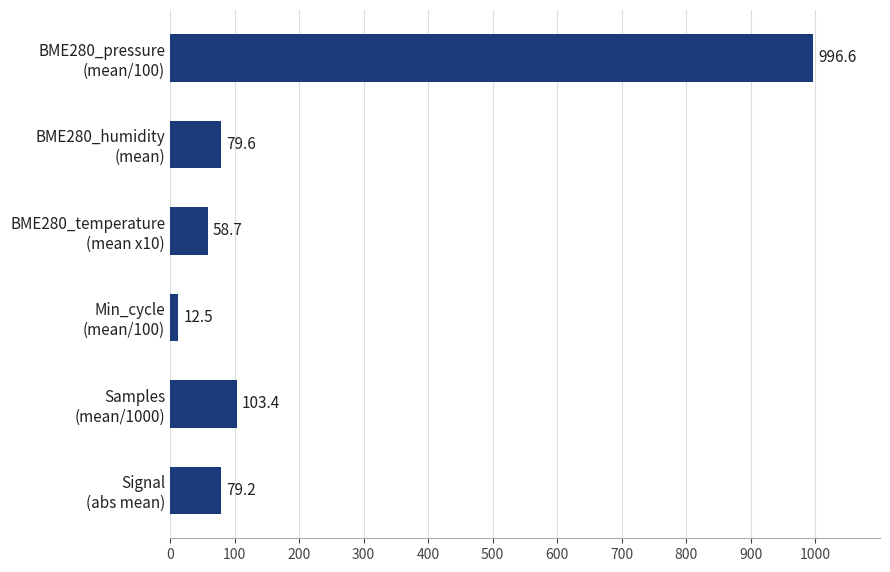

Rank the categories by value from lowest to highest.

Min_cycle
(mean/100), BME280_temperature
(mean x10), Signal
(abs mean), BME280_humidity
(mean), Samples
(mean/1000), BME280_pressure
(mean/100)